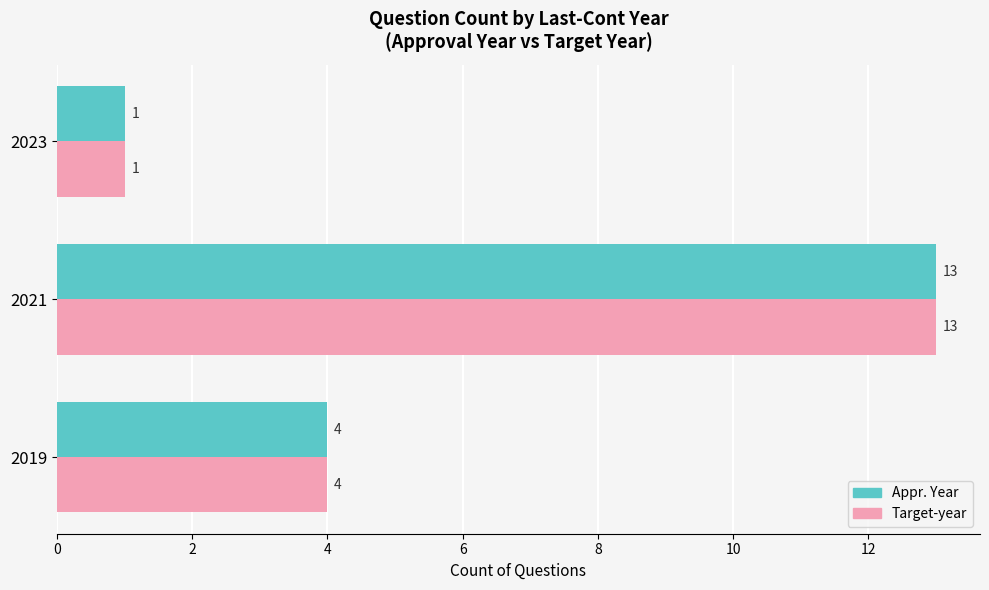

At which label does Target-year reach its peak?

2021